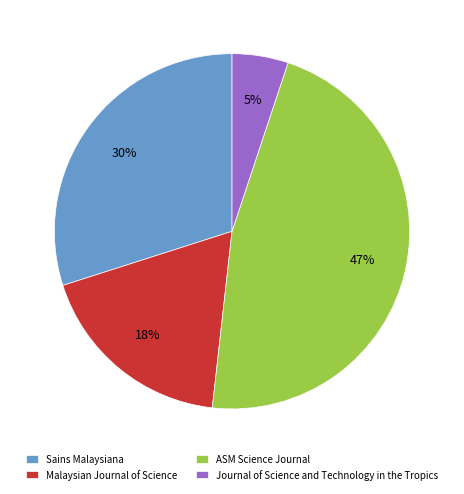

What is the ratio of the value at ASM Science Journal to the value at Sains Malaysiana?

1.6